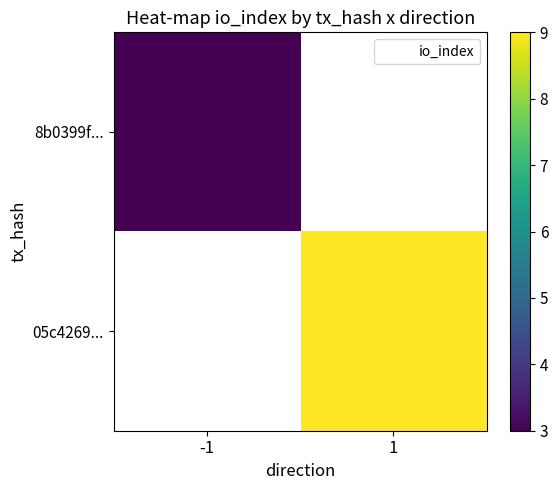

The 8b0399f... series shows 1.2 at -1. True or false?

False